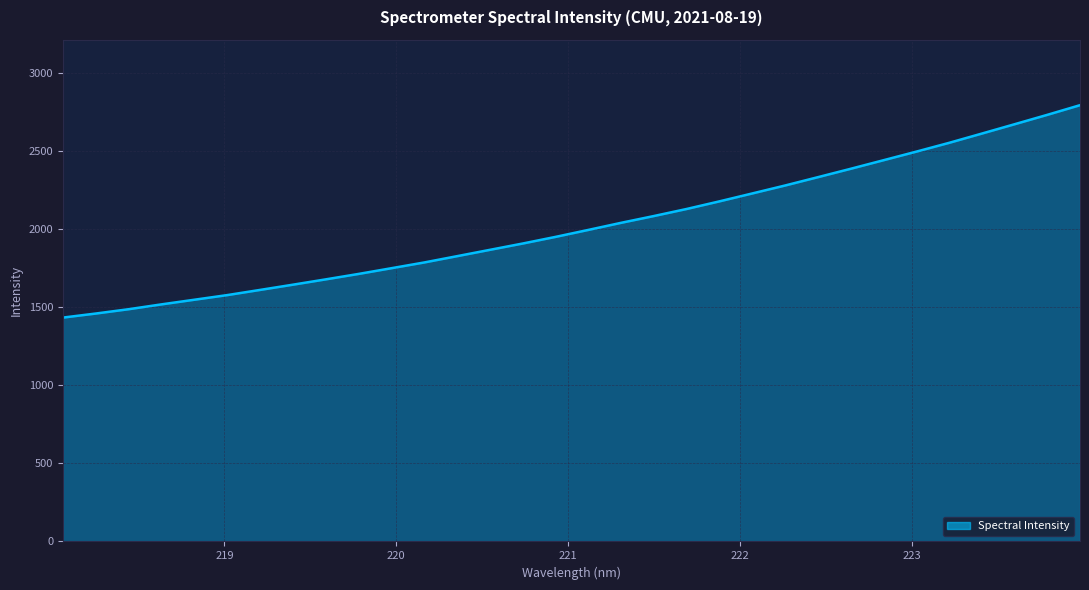

What is the maximum value shown in the chart?

2796.9